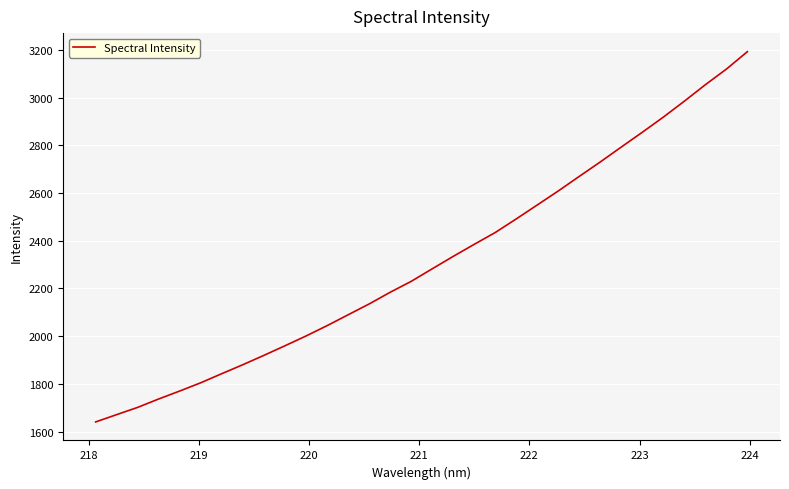

How many lines are shown in the chart?

1